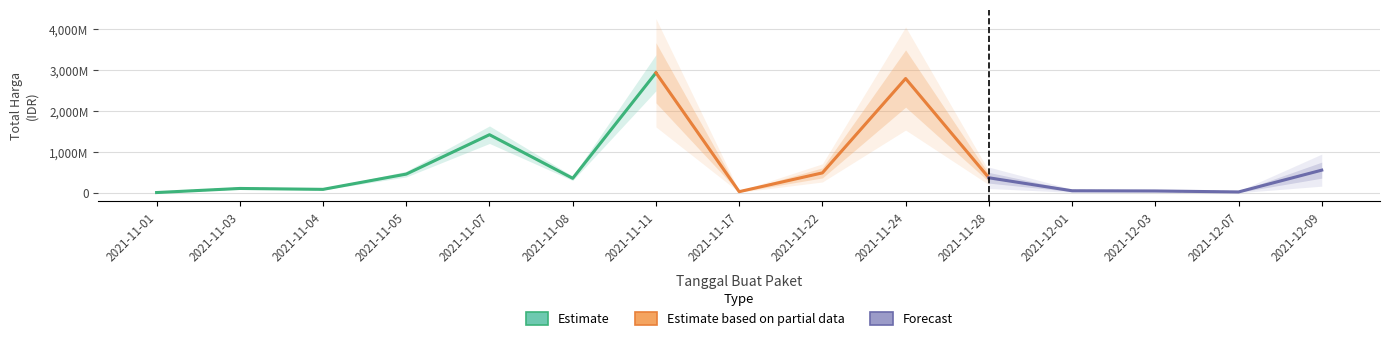

Is it true that the value at 2021-12-07 is 9729939?

False